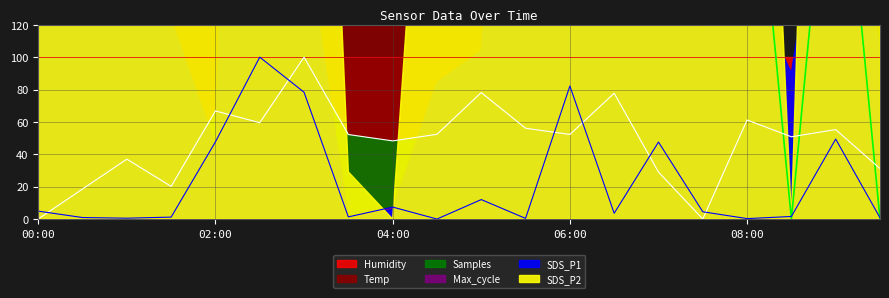

What is the greatest value displayed?

2000.0